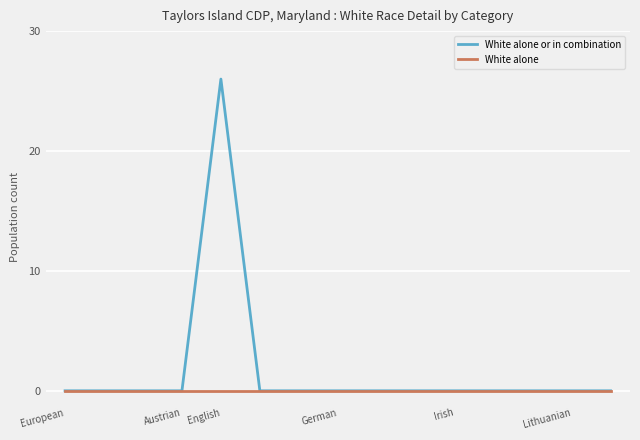

List the series in order of their peak value, lowest first.

White alone, White alone or in combination